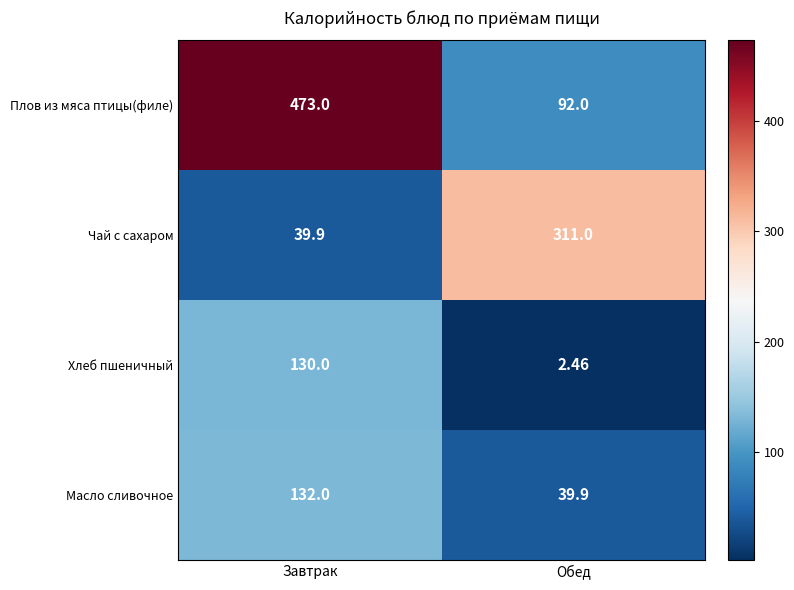

Where is Плов из мяса птицы(филе) nearest to the value 282?

Обед